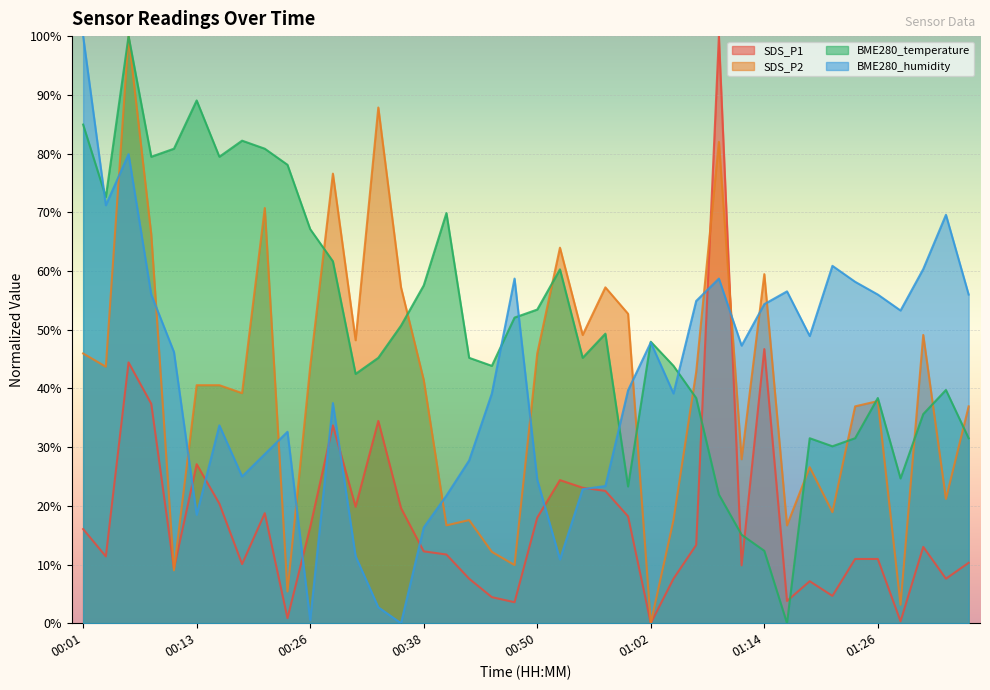

How many lines are shown in the chart?

4